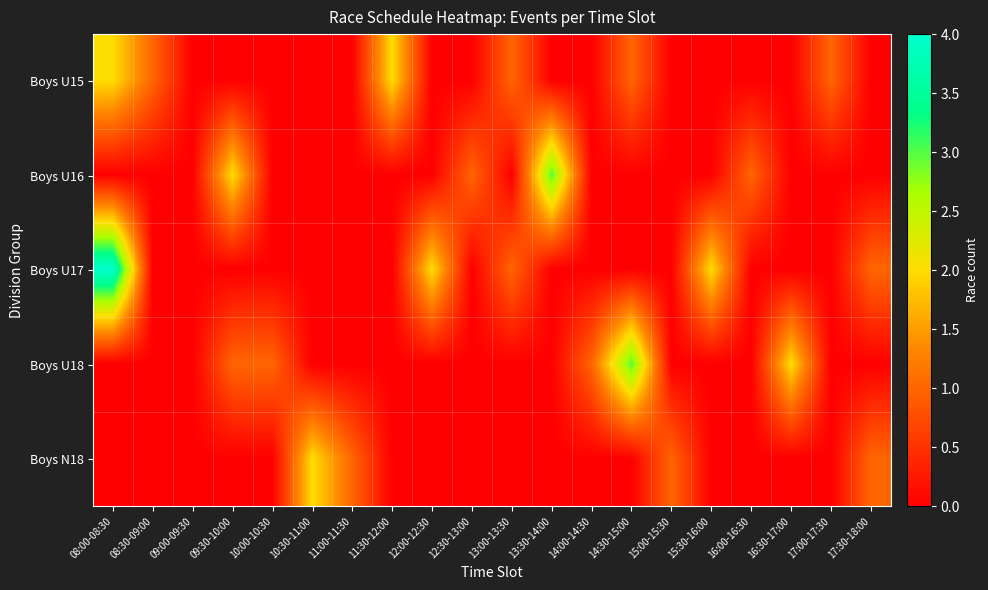

At 17:30-18:00, list the series in order from largest to smallest.

Boys U17, Boys N18, Boys U15, Boys U16, Boys U18